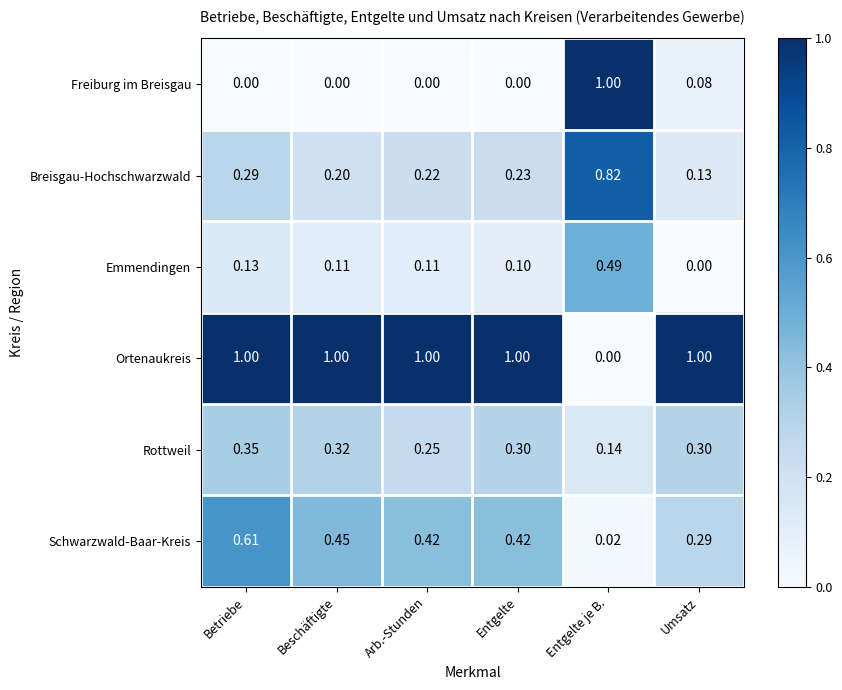

Where is Schwarzwald-Baar-Kreis nearest to the value 0?

Entgelte je B.